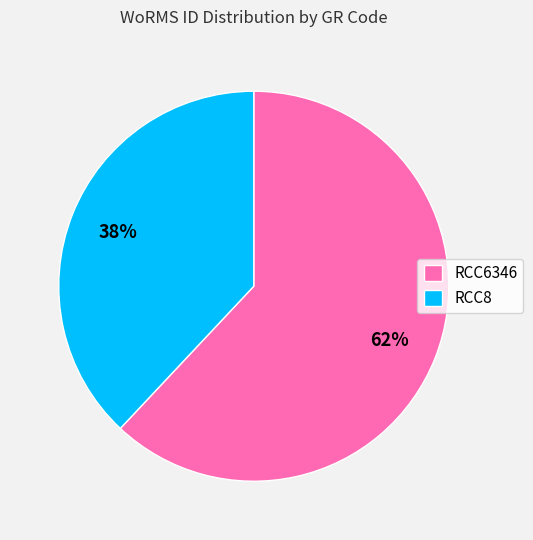

True or false: RCC6346 accounts for 69% of the total.

False